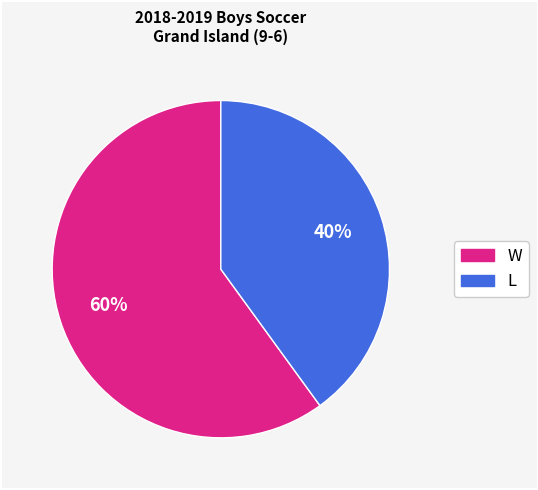

Count the number of slices in the pie.

2